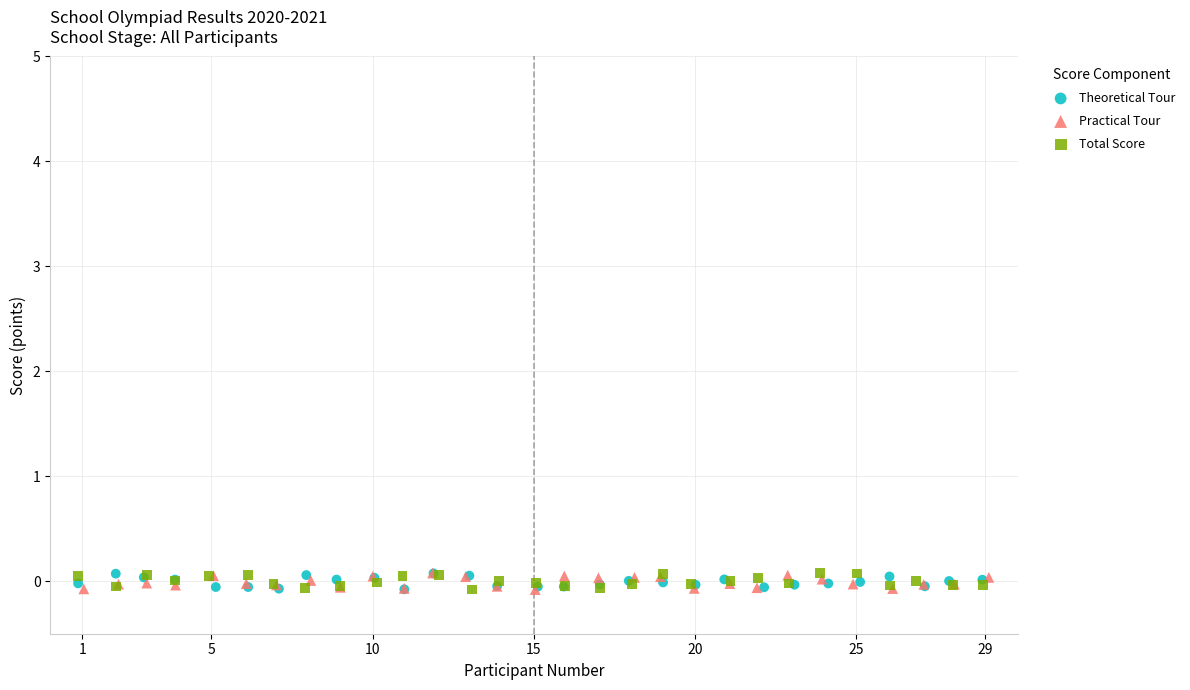

What are all the series names shown in the legend?

Theoretical Tour, Practical Tour, Total Score